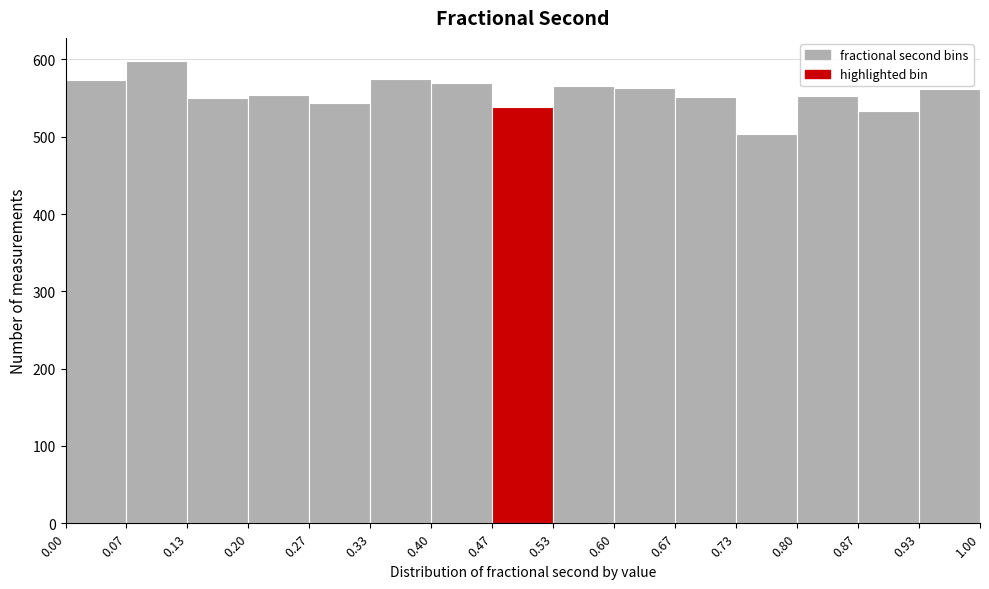

Reading left to right, transcribe this chart: for each bar, give the range it covers on the x-axis and its height. The values are not printed on the chart, so give them approximately, as read against the axis.

0.00 to 0.07: 570
0.07 to 0.13: 600
0.13 to 0.20: 550
0.20 to 0.27: 550
0.27 to 0.33: 540
0.33 to 0.40: 580
0.40 to 0.47: 570
0.47 to 0.53: 540
0.53 to 0.60: 570
0.60 to 0.67: 560
0.67 to 0.73: 550
0.73 to 0.80: 500
0.80 to 0.87: 550
0.87 to 0.93: 530
0.93 to 1.00: 560